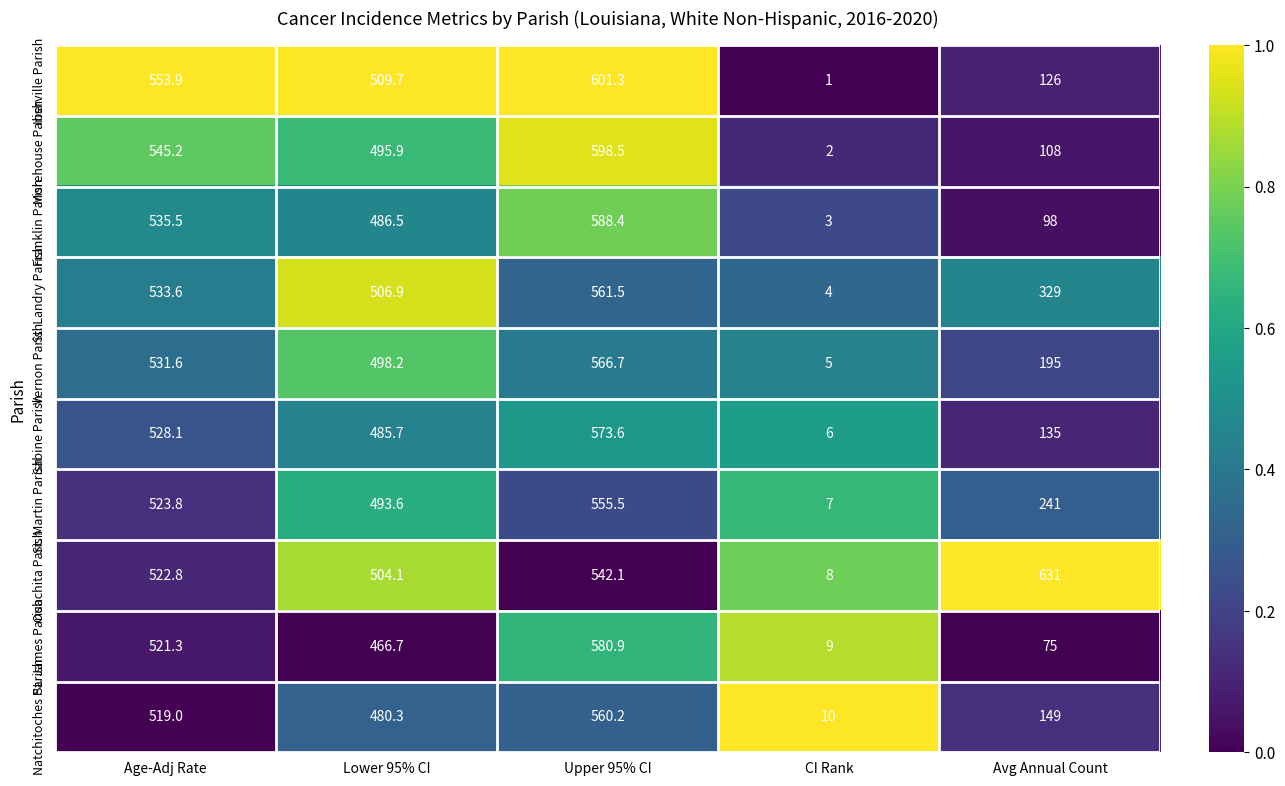

Where does the St. James Parish series first go above 466?

Age-Adj Rate